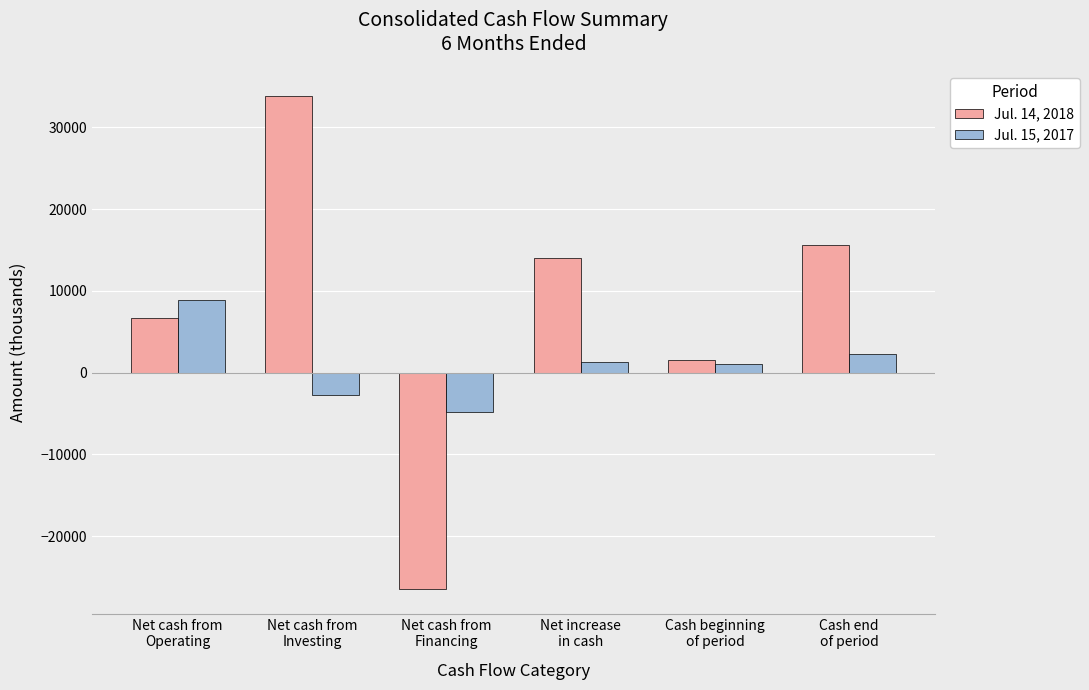

At which label does Jul. 14, 2018 first exceed 14000?

Net cash from
Investing